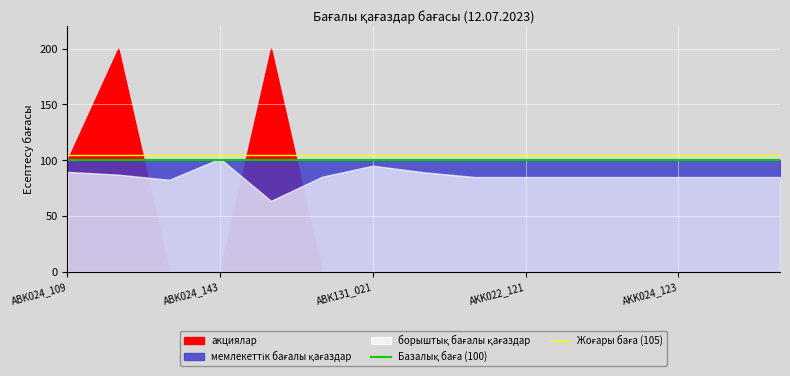

What is the sum of the Жоғары баға (105) values at ABK024_109 and ABK024_143?

210